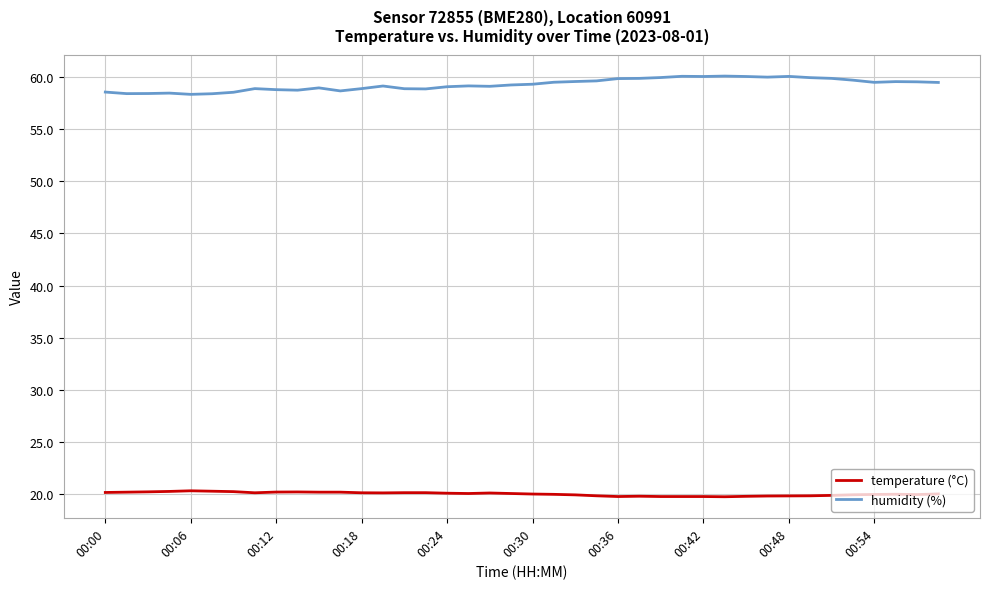

Which series has the largest total across all categories?

humidity (%)